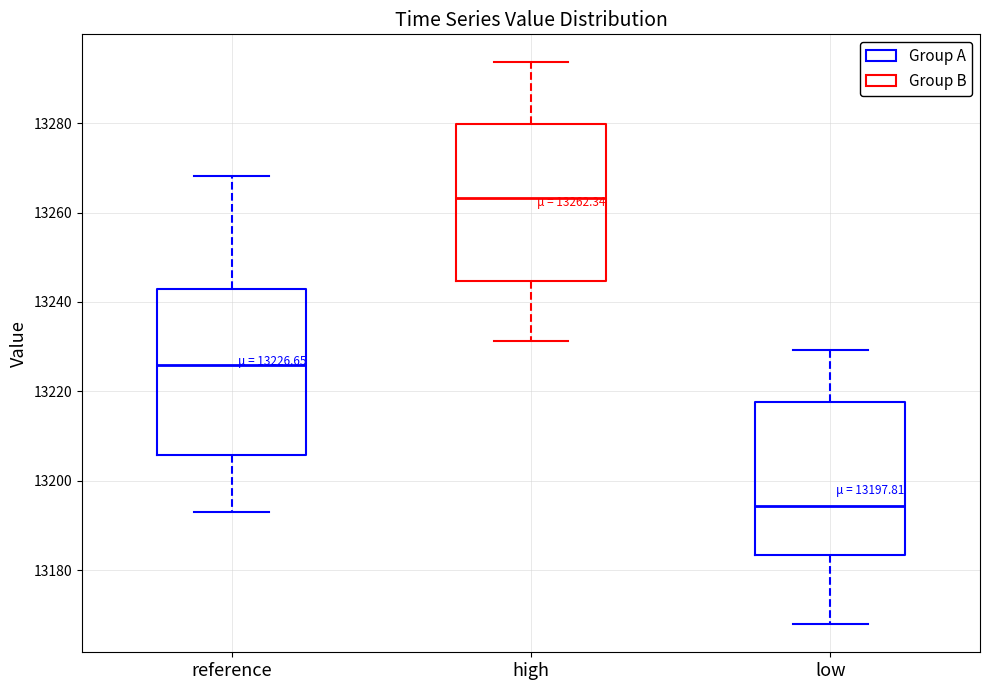

Which box's median line is the lowest?

low